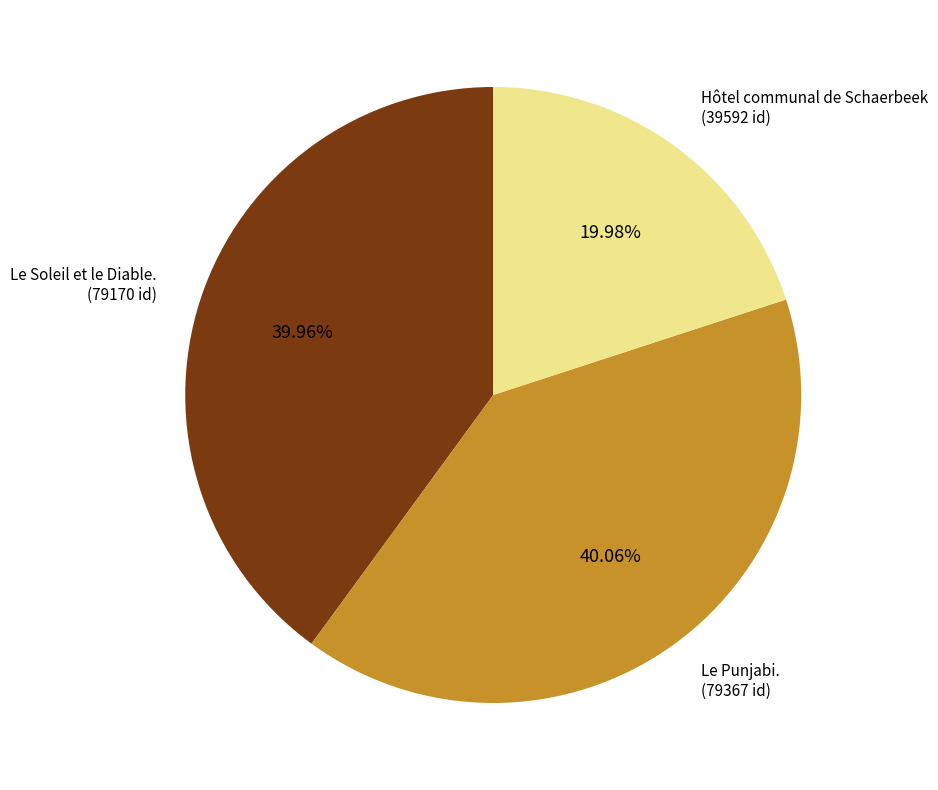

Is there a majority slice in this chart?

No